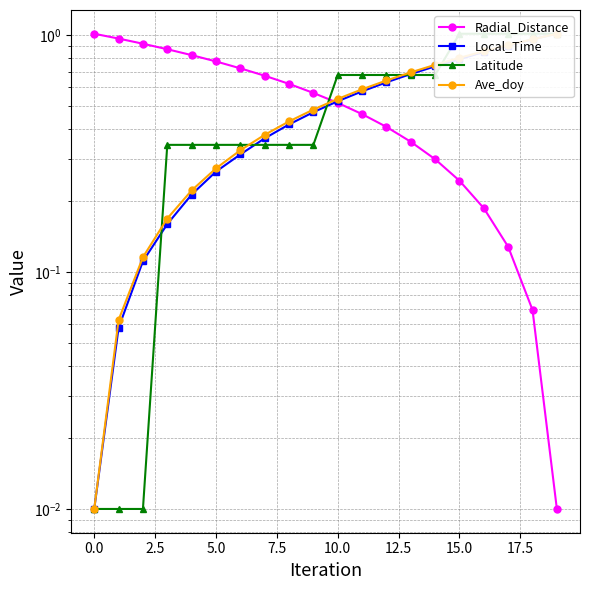

Does the chart display data point markers on the line(s)?

Yes